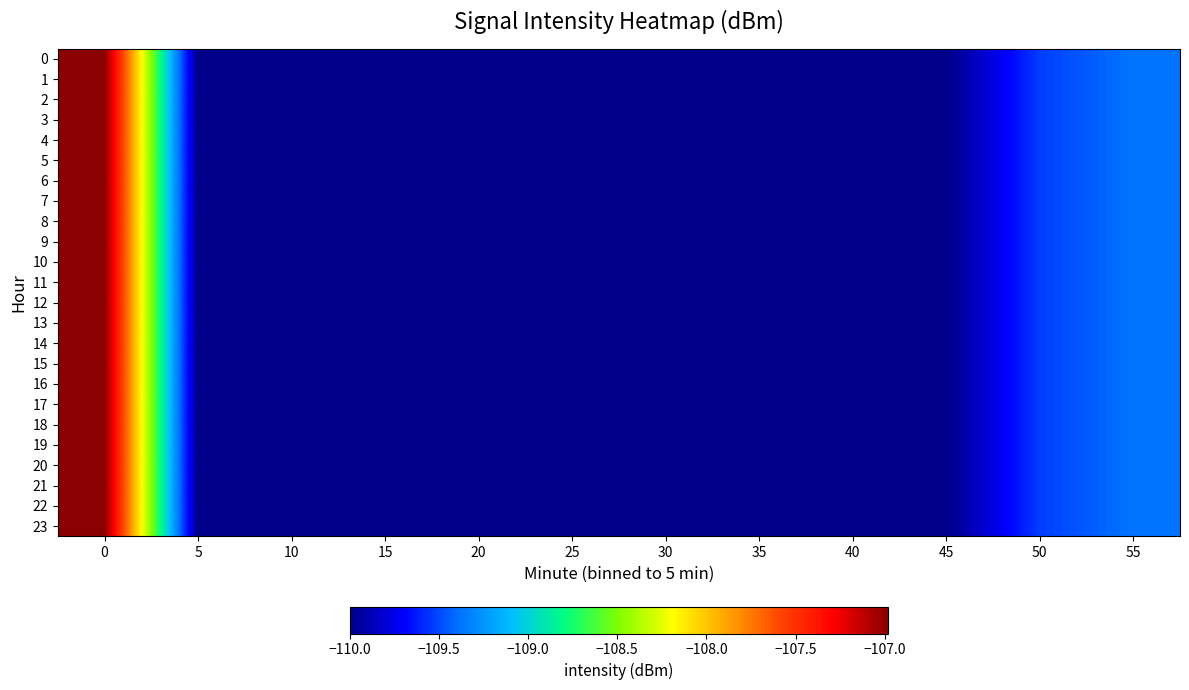

What is the total value across all series at 20?

-2640.0